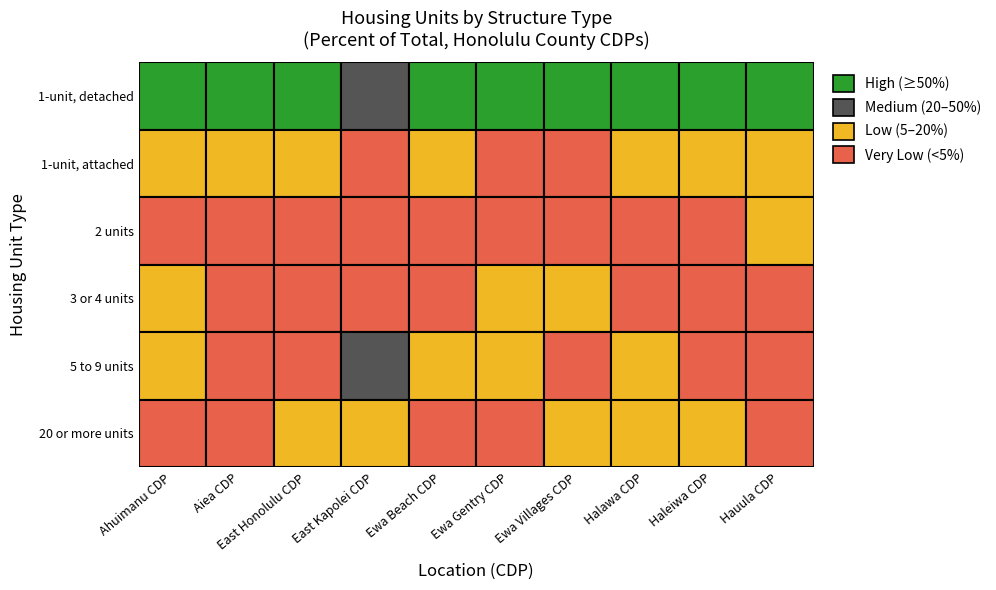

What is the sum of the 1-unit, attached values at 3 and 1?

0.1